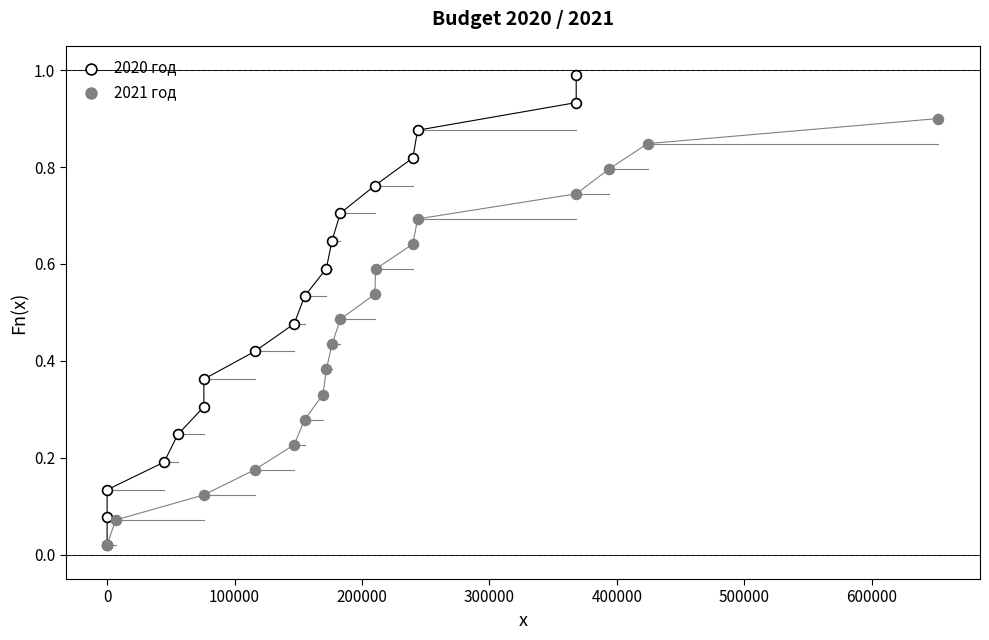

What are all the series names shown in the legend?

2020 год, 2021 год